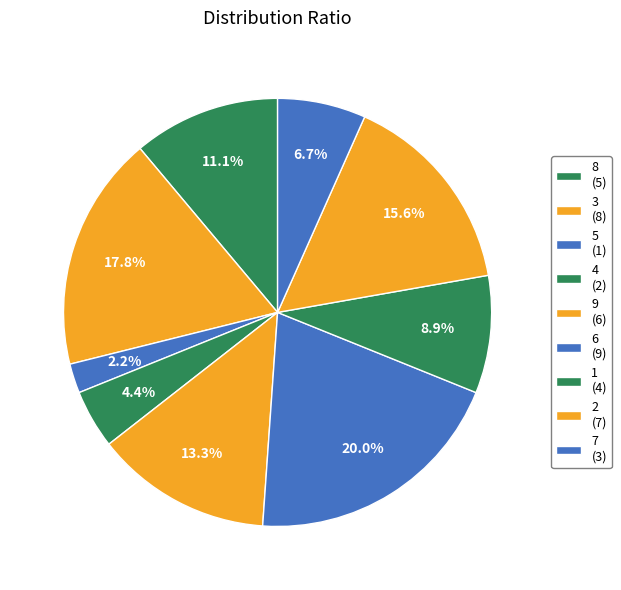

Is the sum of 1 and 8 greater than half?

No